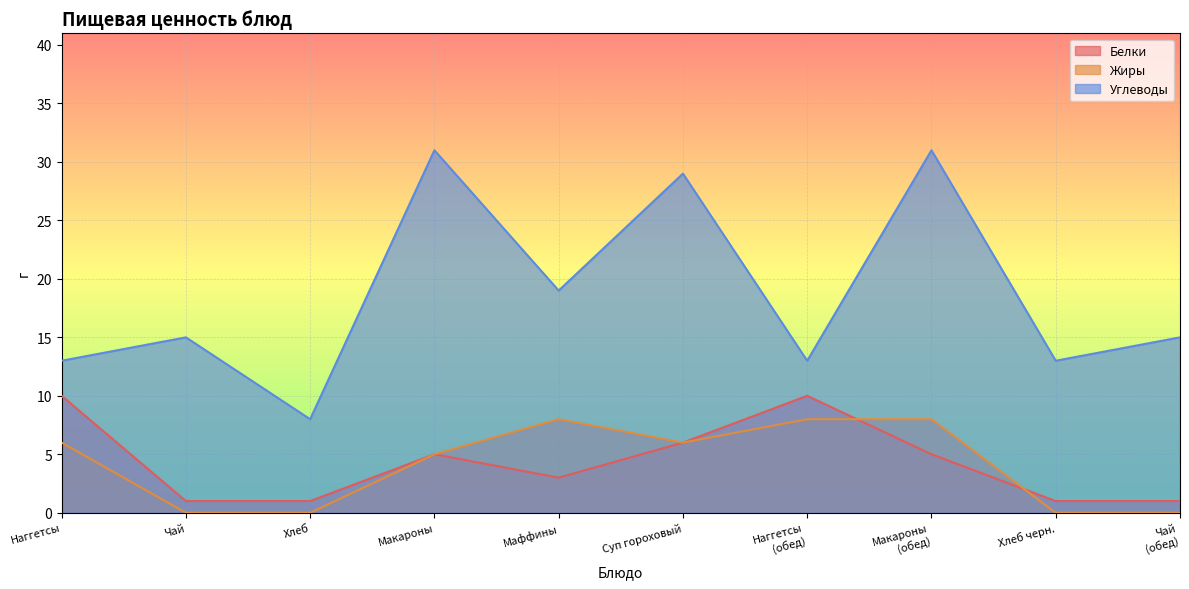

What is the value of the Жиры point at the 1st from the left?

6